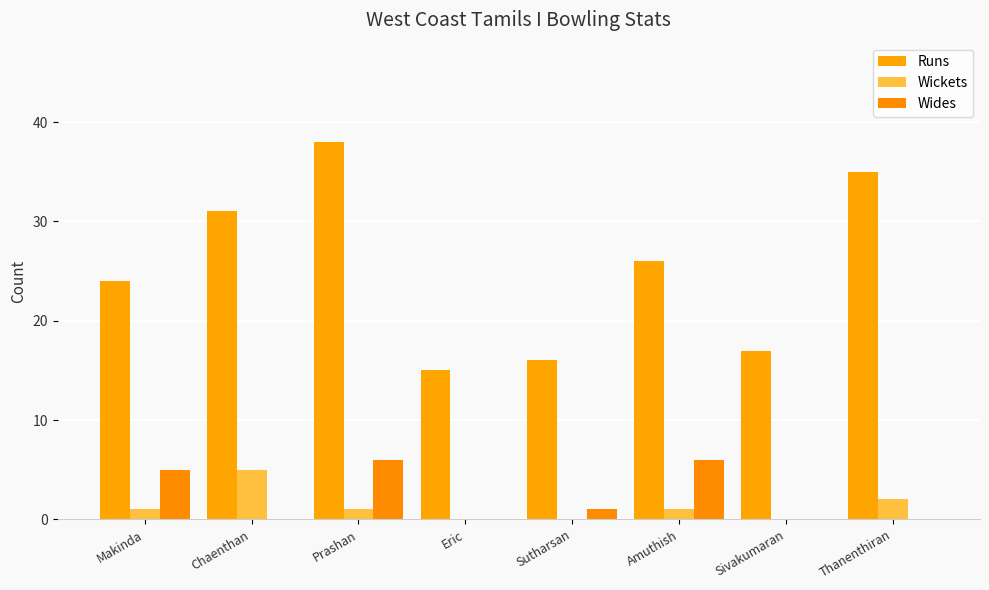

What is the difference between the highest and lowest values at Chaenthan?

31